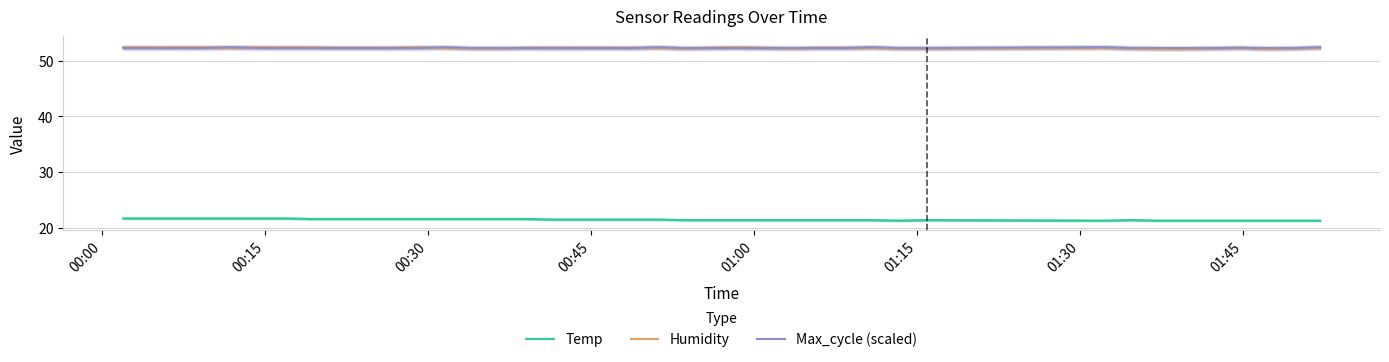

True or false: Temp and Max_cycle (scaled) cross at least once.

False